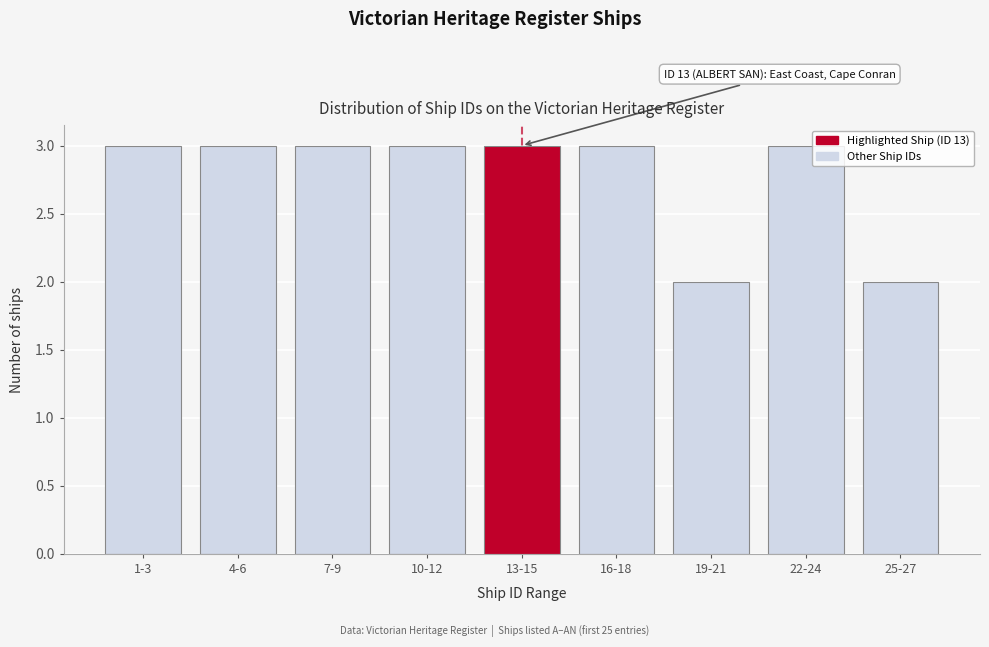

Reading right to left, transcribe all the data shown in this chart.

2	3	2	3	3	3	3	3	3